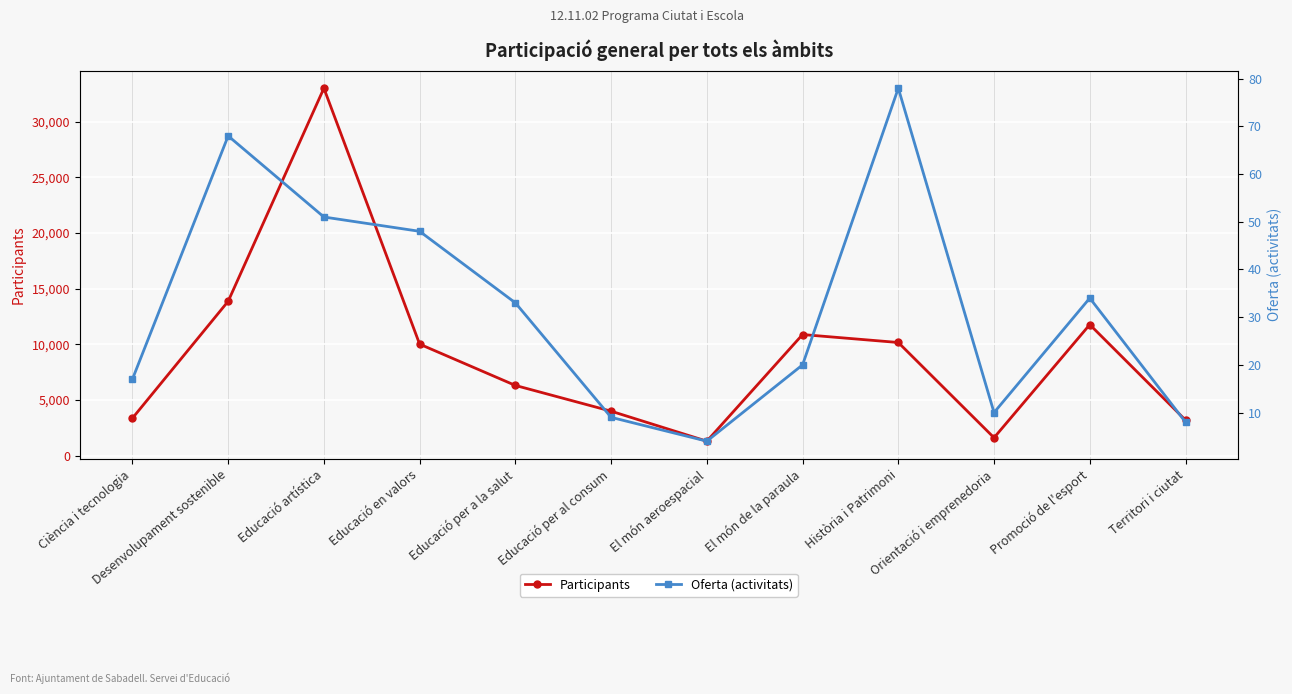

How many lines are shown in the chart?

2